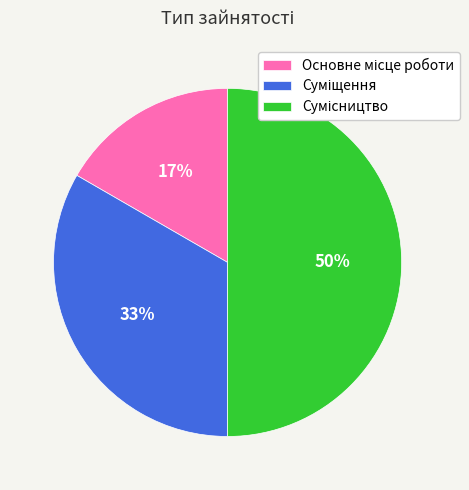

To the nearest percent, what is the difference between the largest and smallest slice percentages?

33%